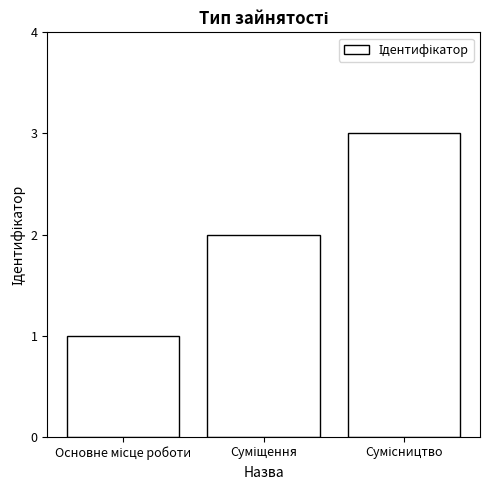

What is the sum of all values?

6